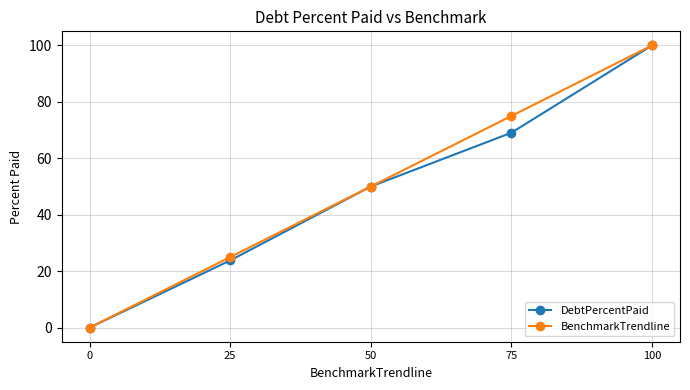

Does the chart display data point markers on the line(s)?

Yes